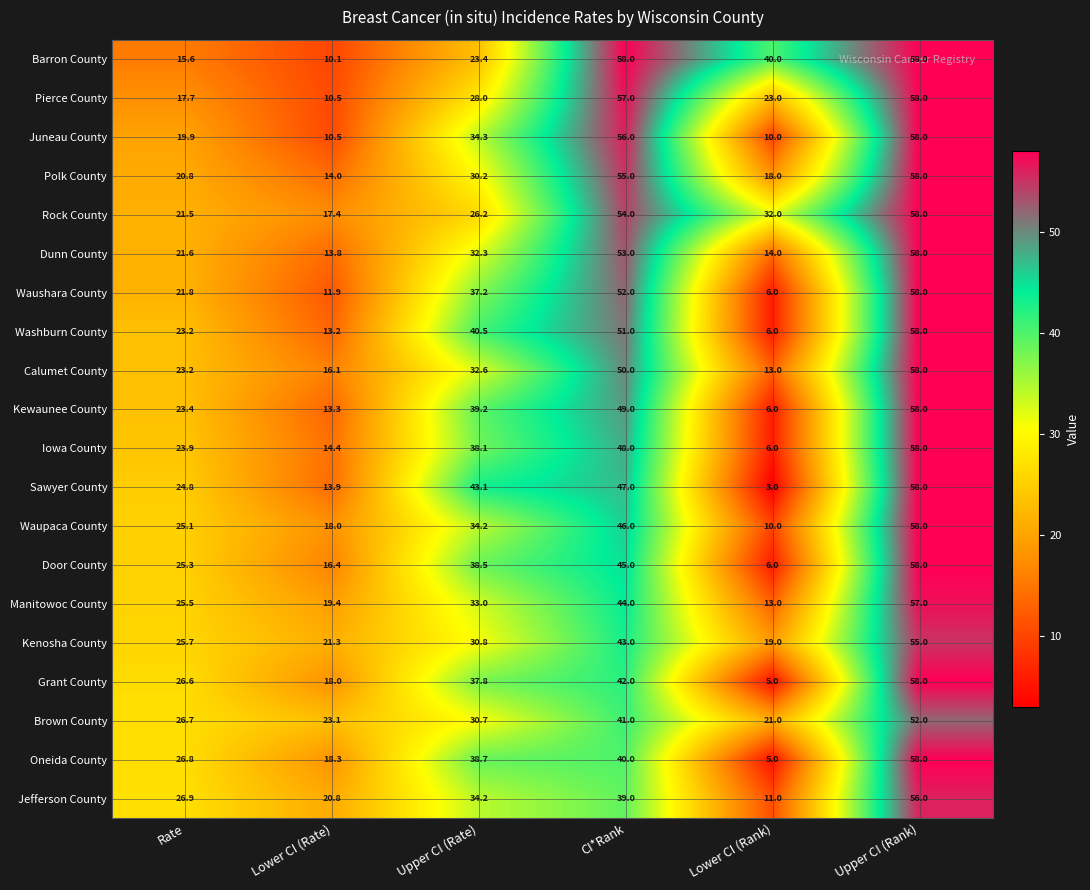

What is the total value across all series at Upper CI (Rate)?

683.0